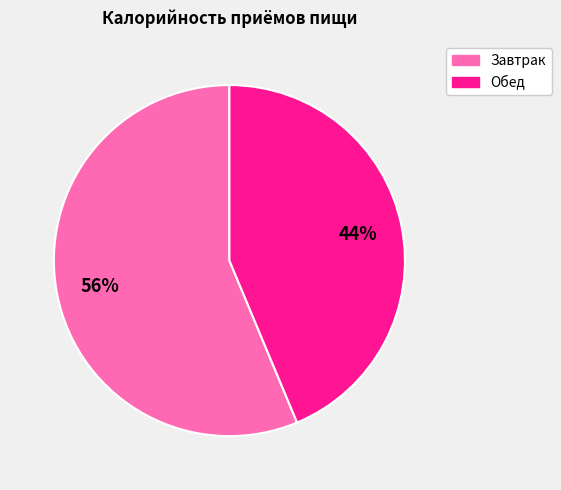

Is it true that Завтрак is 46% of the pie?

False